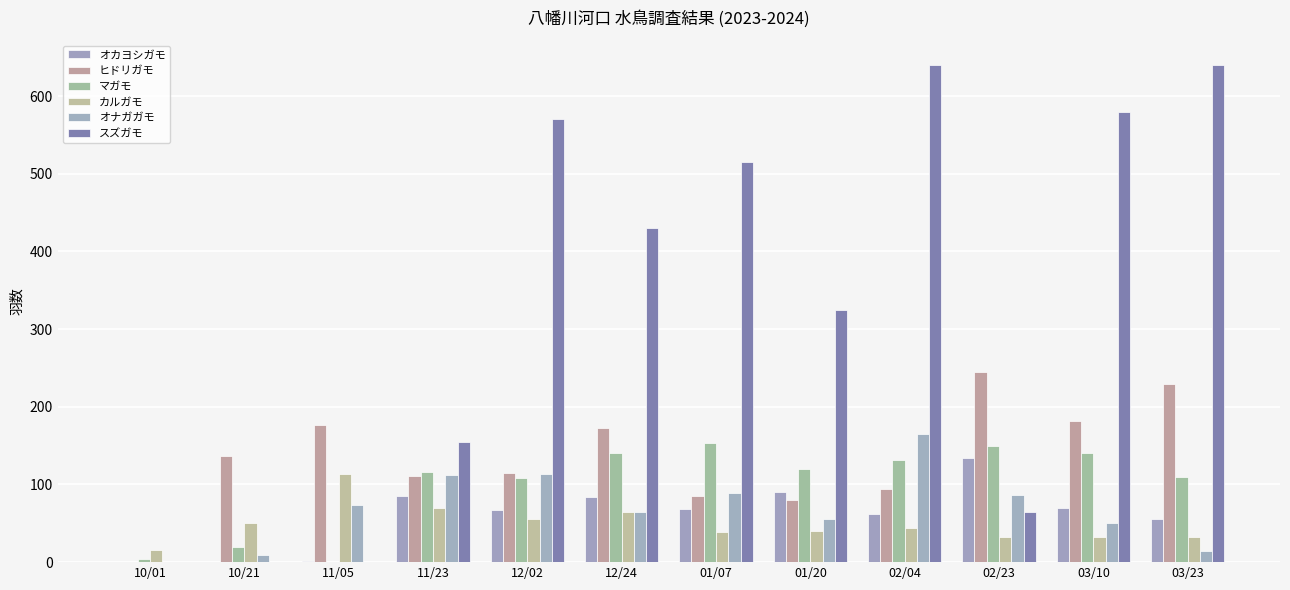

What is the maximum value for スズガモ?

640